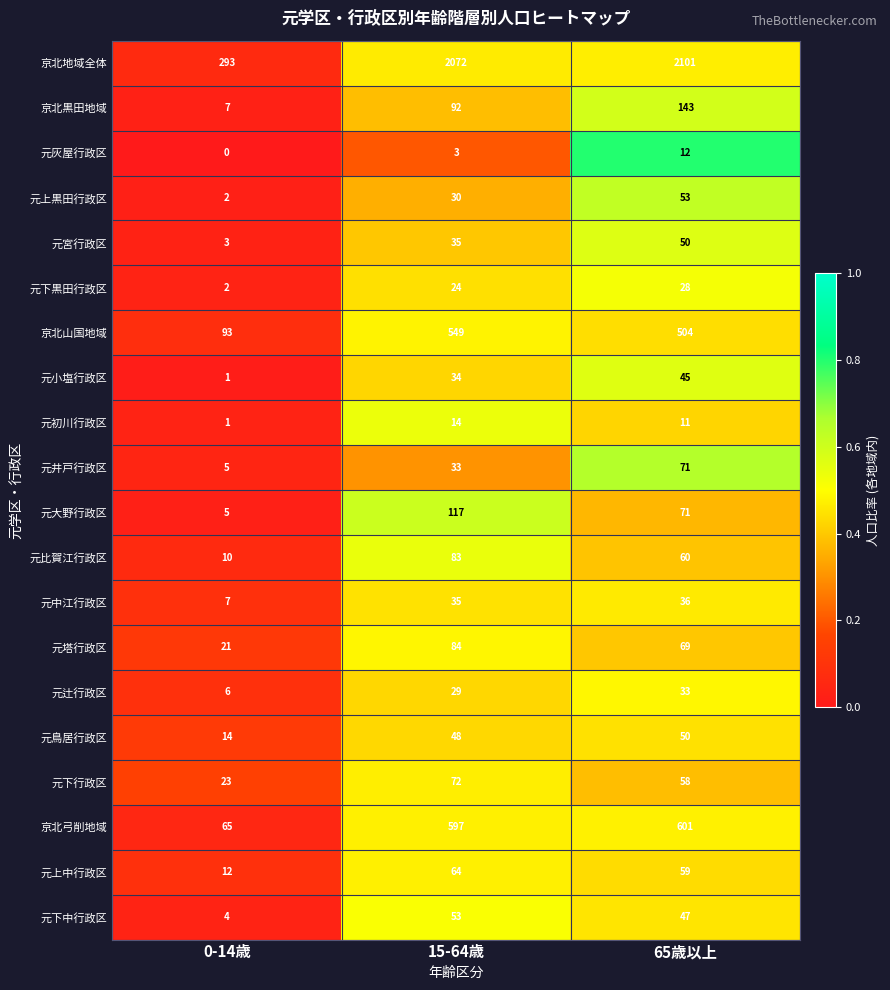

True or false: 元井戸行政区 has a value of 33 at 15-64歳.

True